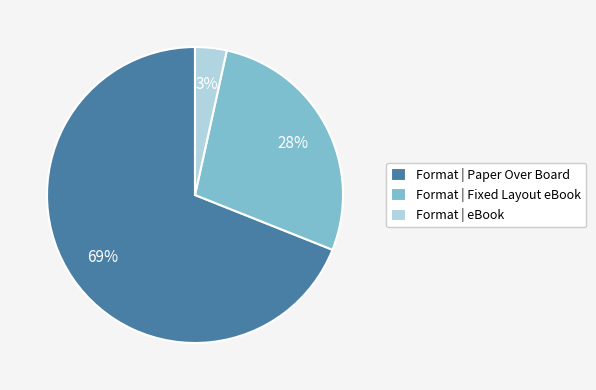

Approximately how many times larger is the value at Format | Paper Over Board compared to Format | Fixed Layout eBook?

2.5